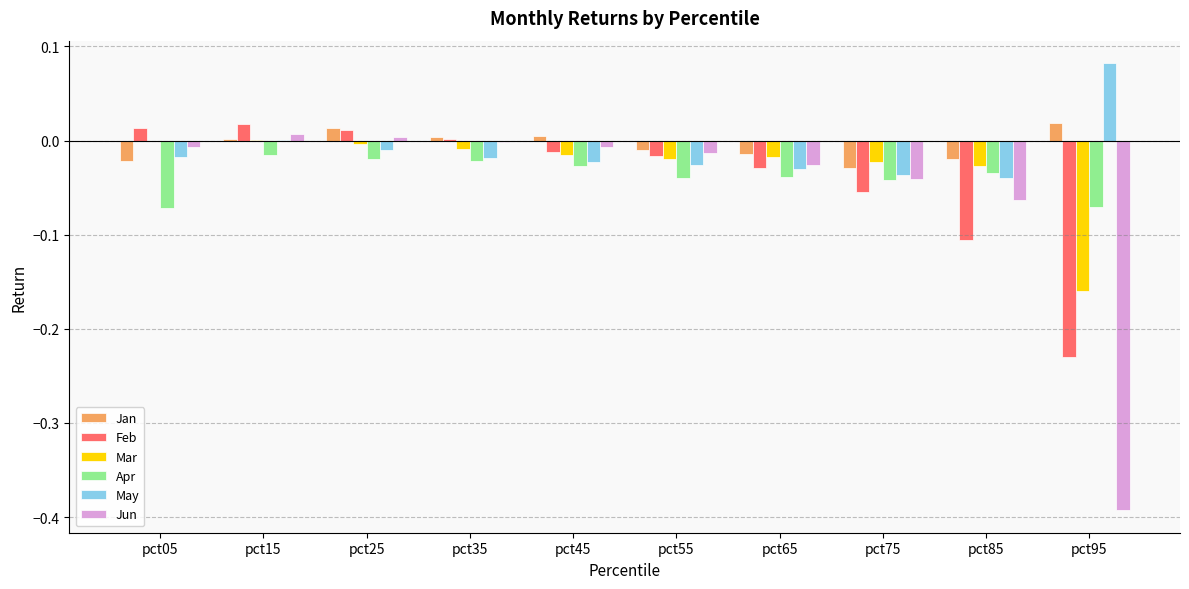

Which category has the highest value in the May series?

pct95